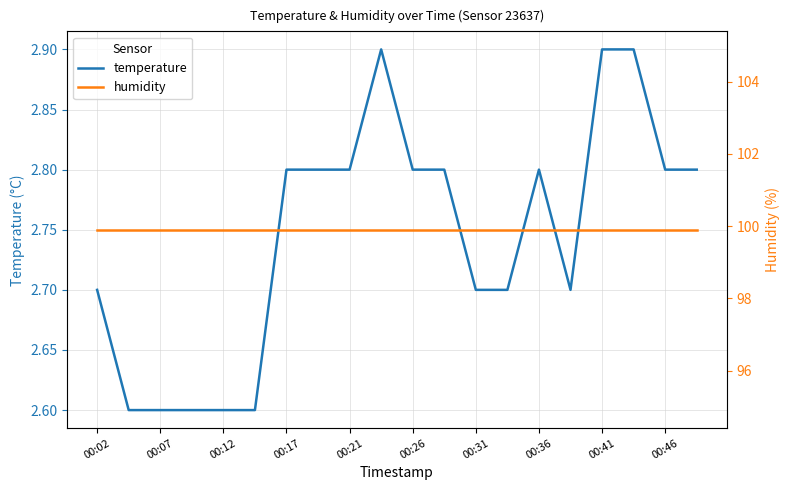

What is the minimum value for temperature?

2.6